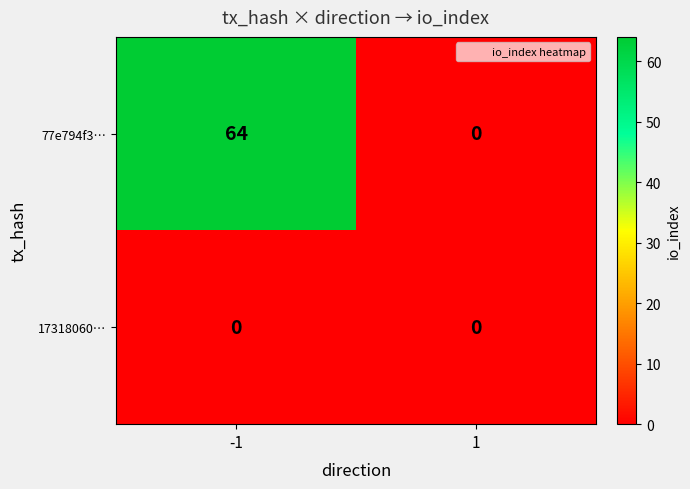

How many categories are shown in the chart?

2